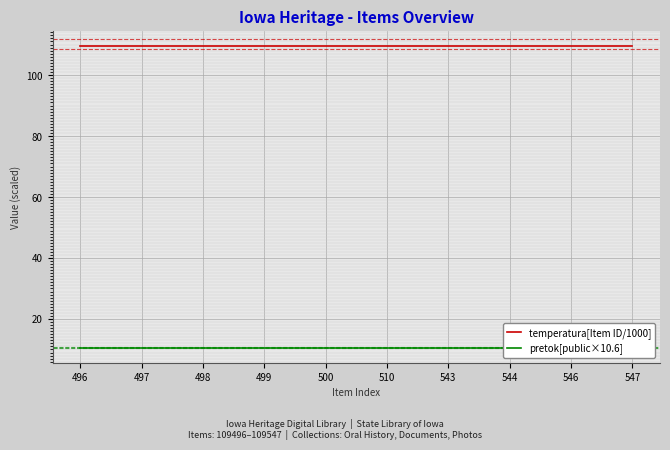

The temperatura[Item ID/1000] series shows 26.3 at 500. True or false?

False